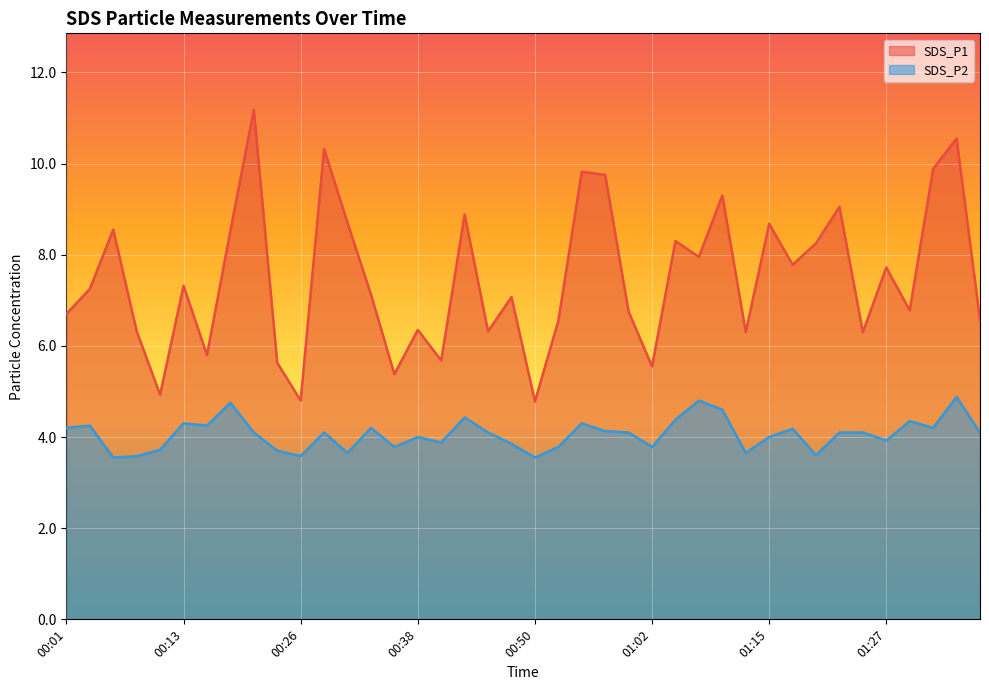

At how many categories does at least one series exceed 8?

15